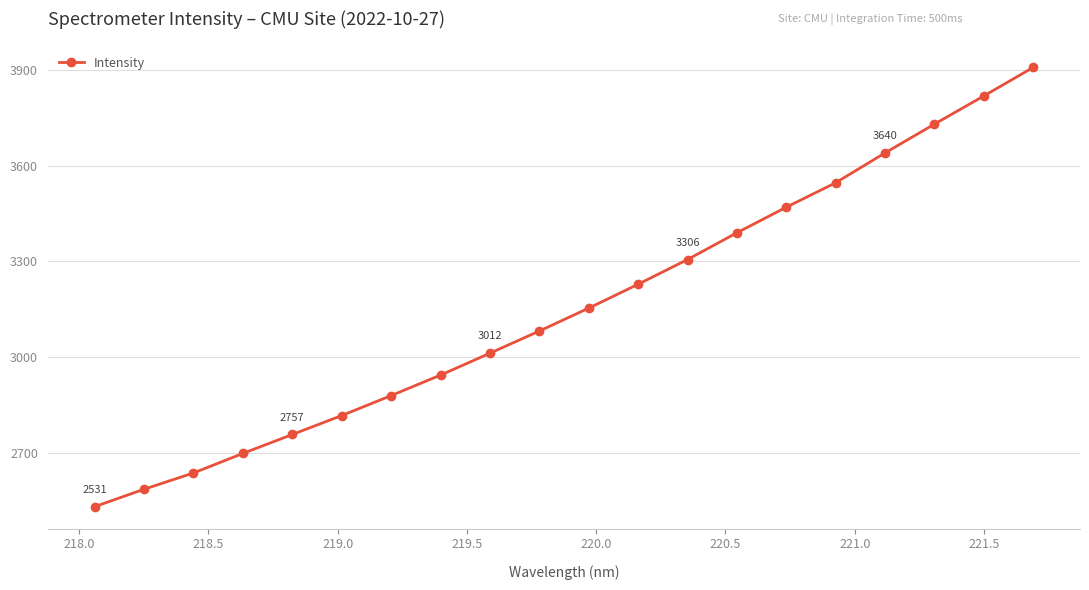

What is the difference between the second highest and minimum values?

1288.4